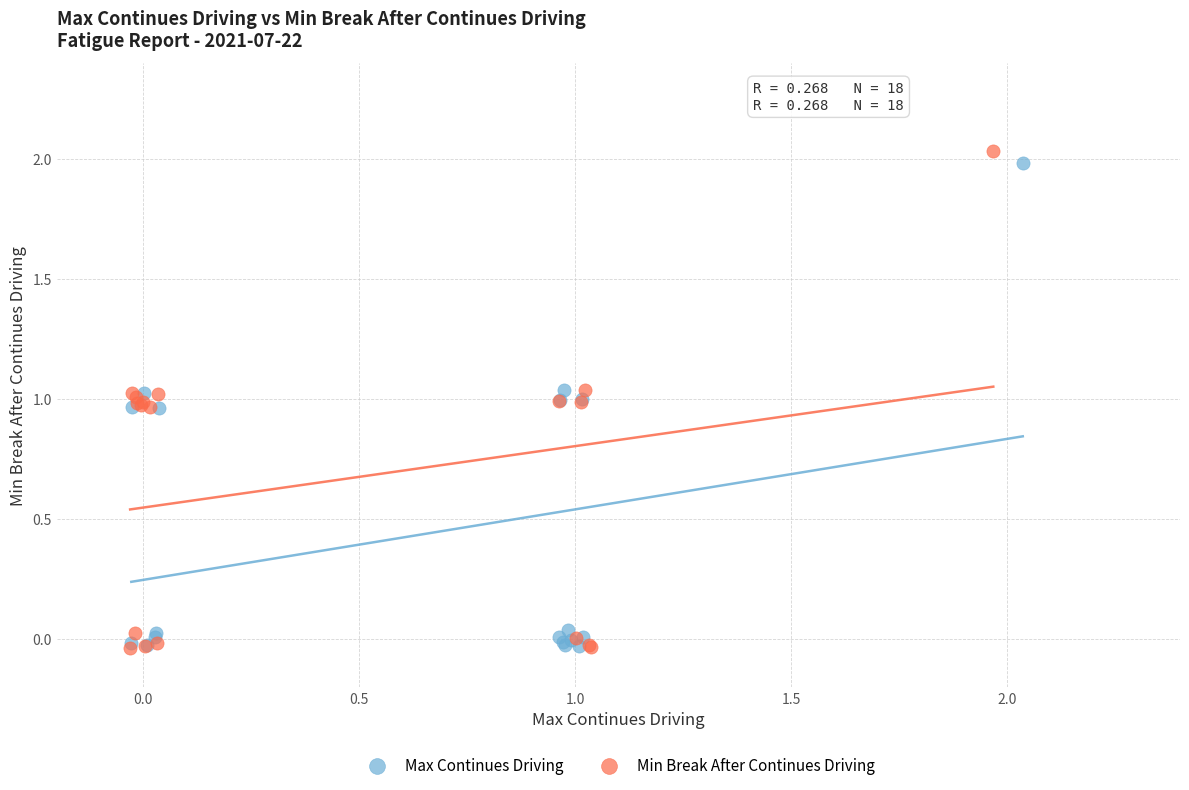

What are all the series names shown in the legend?

Max Continues Driving, Min Break After Continues Driving